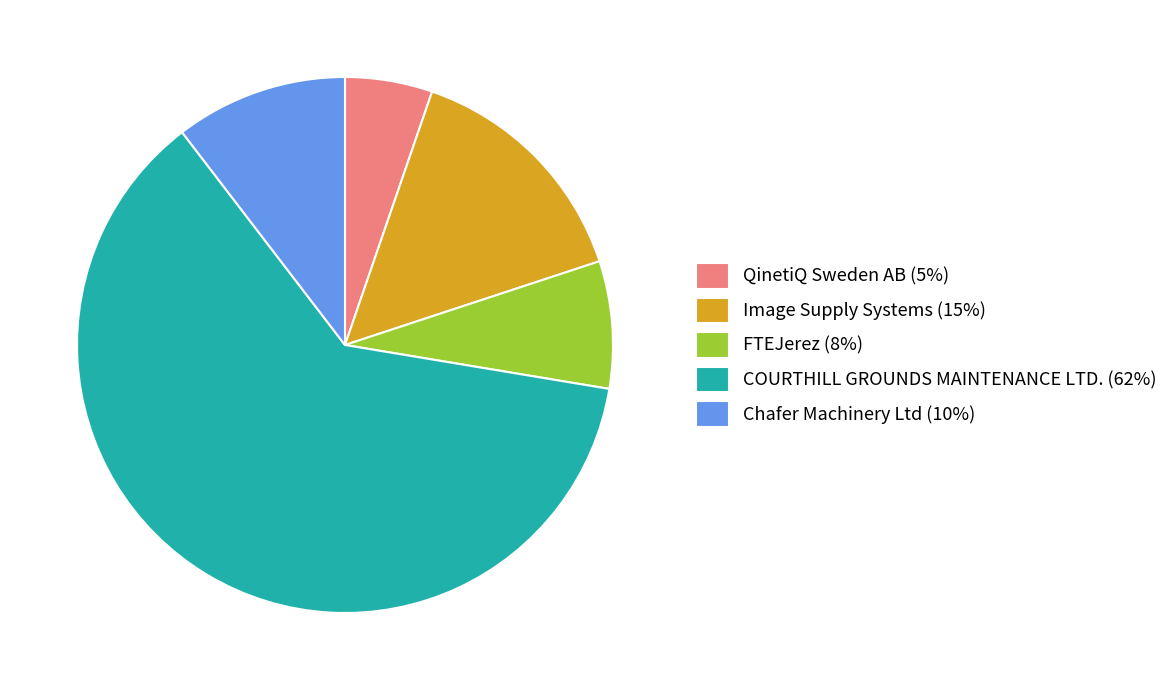

Is it true that FTEJerez (8%) is 8% of the pie?

True